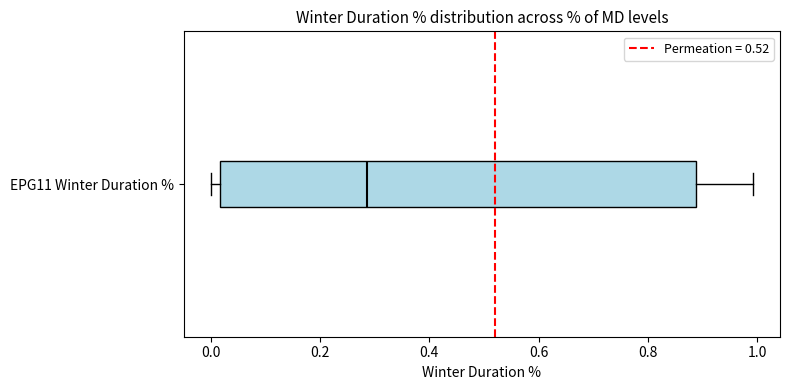

Read this box plot against the x-axis: the position of the median line, the range covered by the box, and the ends of both whiskers. The values are not printed on the chart, so give them approximately, as read against the axis.

median 0.28, box 0.02 to 0.88, whiskers 0.00 to 1.00